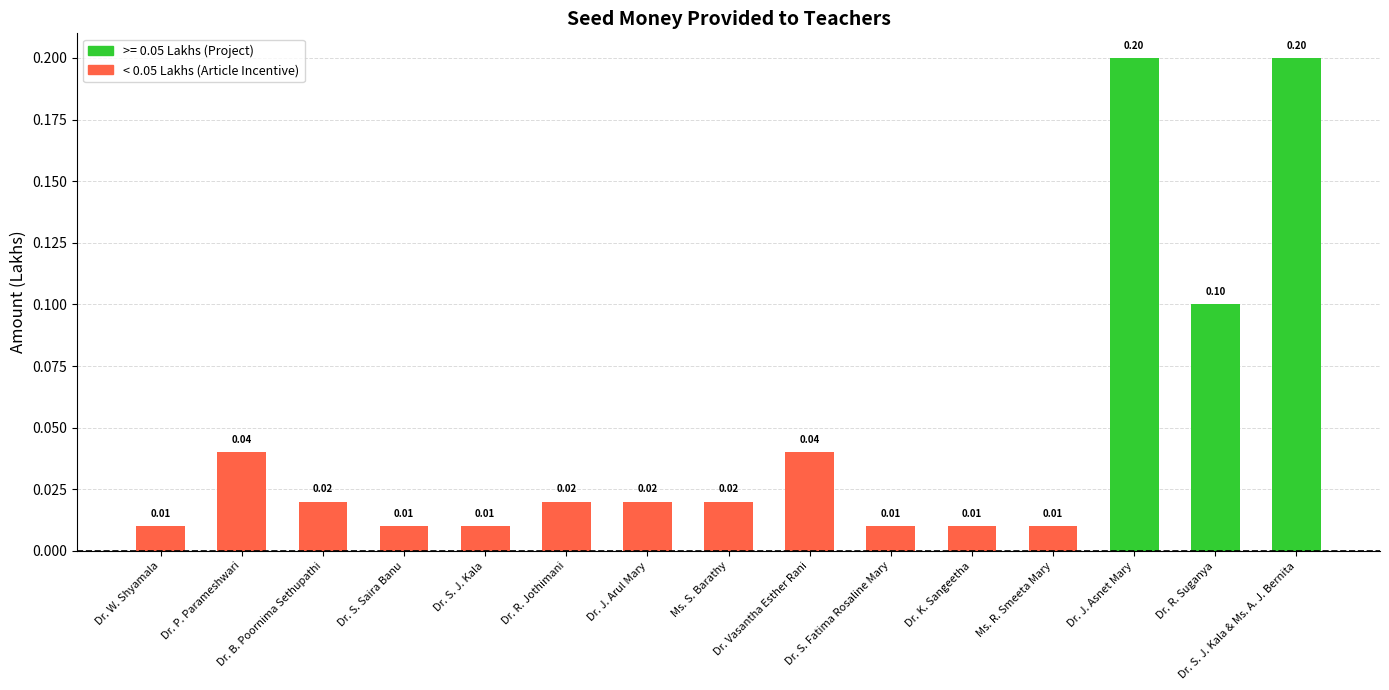

What is the change in value from Dr. S. J. Kala to Dr. R. Suganya?

+0.1